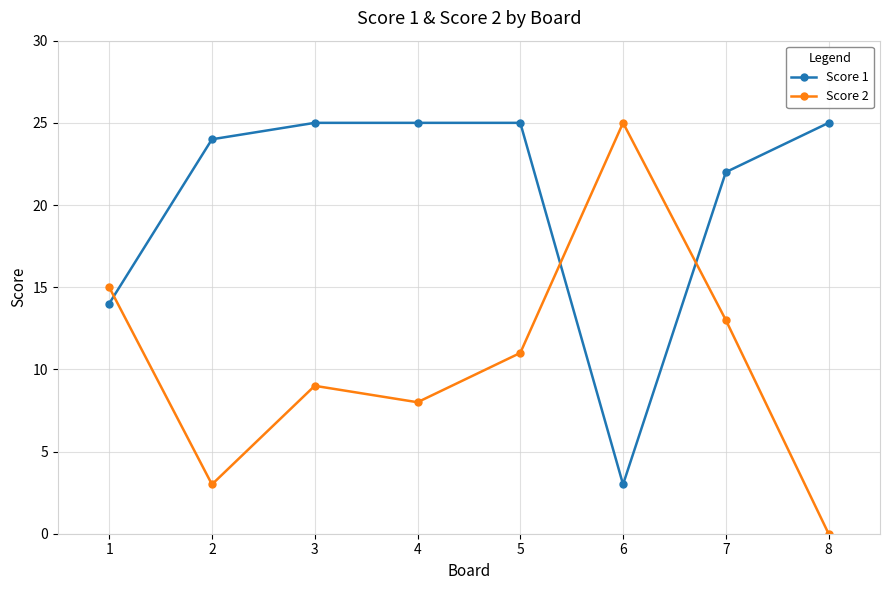

At how many categories does at least one series exceed 17?

7